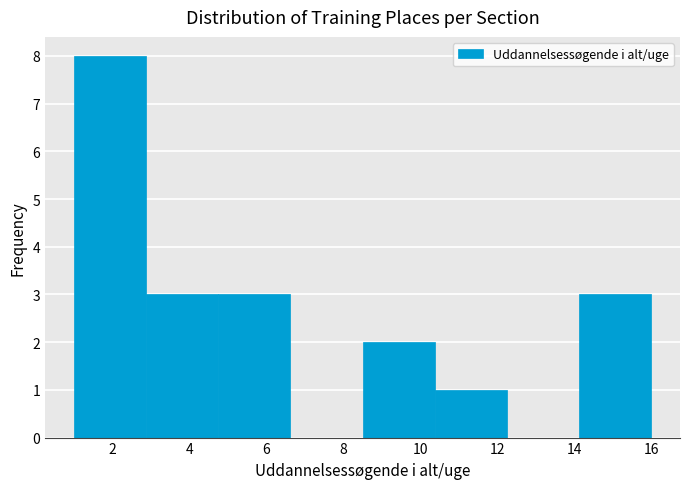

Reading left to right, list every bar in this chart as the range it spans on the x-axis followed by its height. Neither the bar edges nor the heights are printed on the chart, so give them approximately, as read against the axes.

1.0 to 2.8: 8
2.8 to 4.8: 3
4.8 to 6.6: 3
6.6 to 8.6: 0
8.6 to 10.4: 2
10.4 to 12.2: 1
12.2 to 14.2: 0
14.2 to 16.0: 3